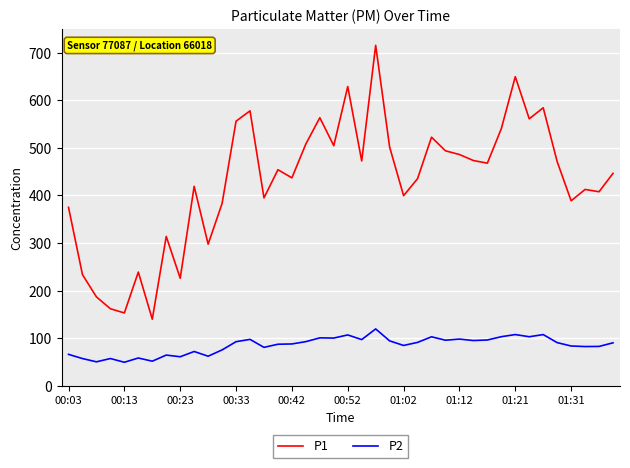

Which series has the largest total across all categories?

P1